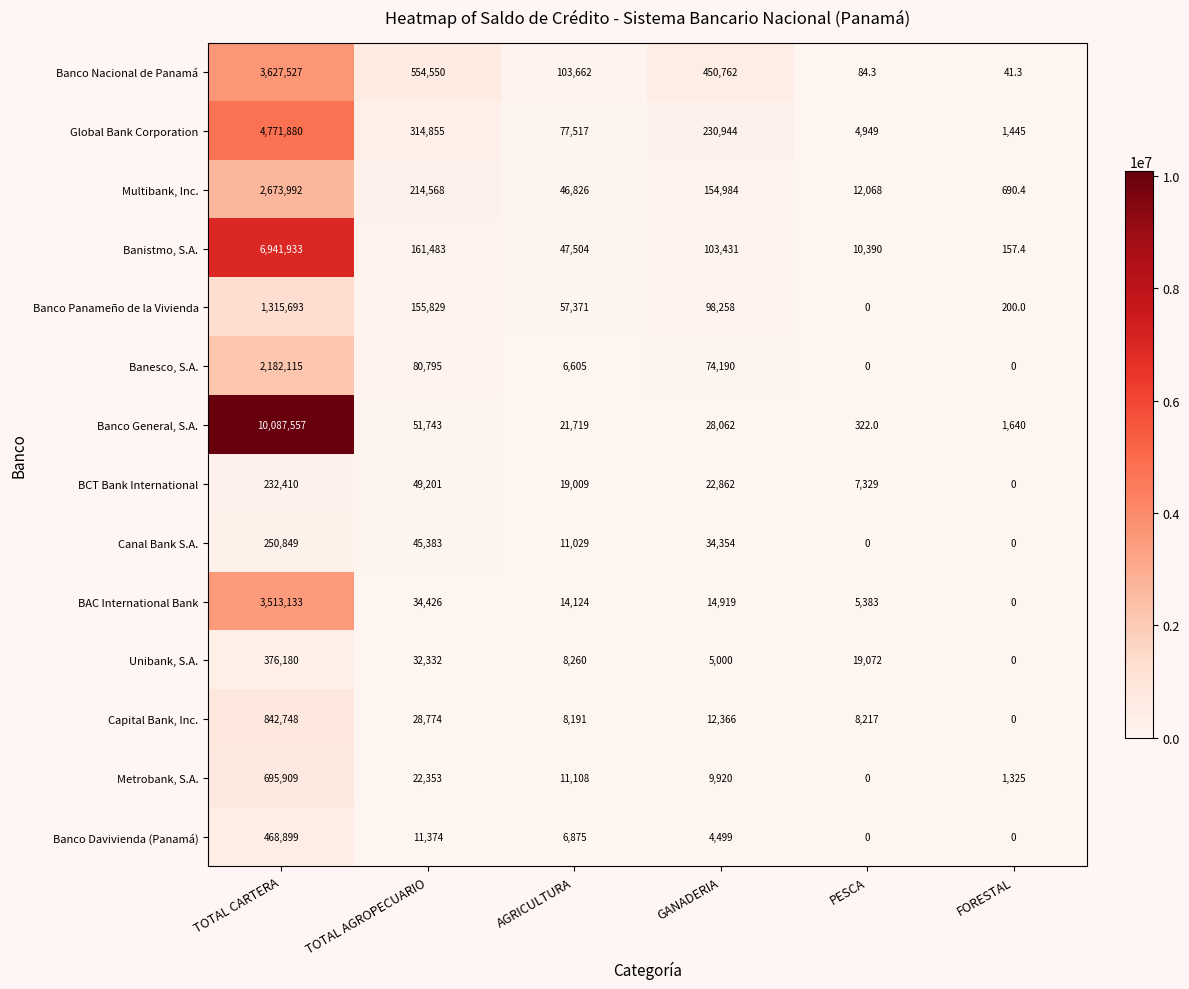

Which series changed the most between AGRICULTURA and PESCA?

Banco Nacional de Panamá